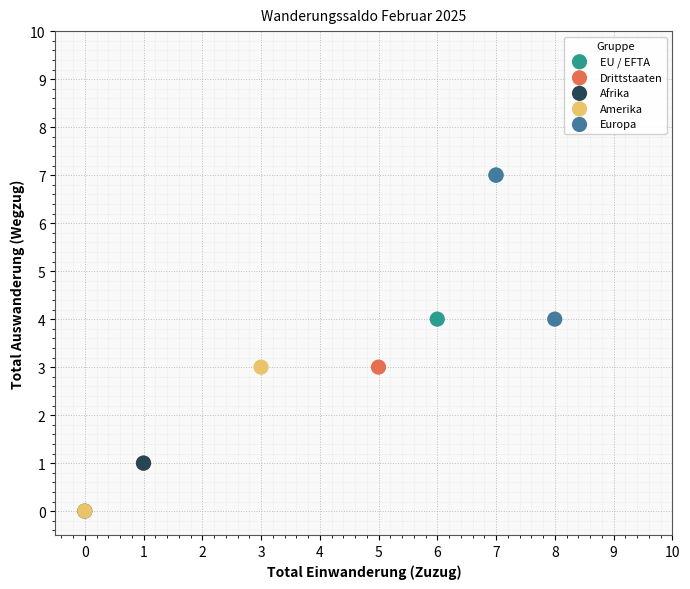

What are all the series names shown in the legend?

EU / EFTA, Drittstaaten, Afrika, Amerika, Europa